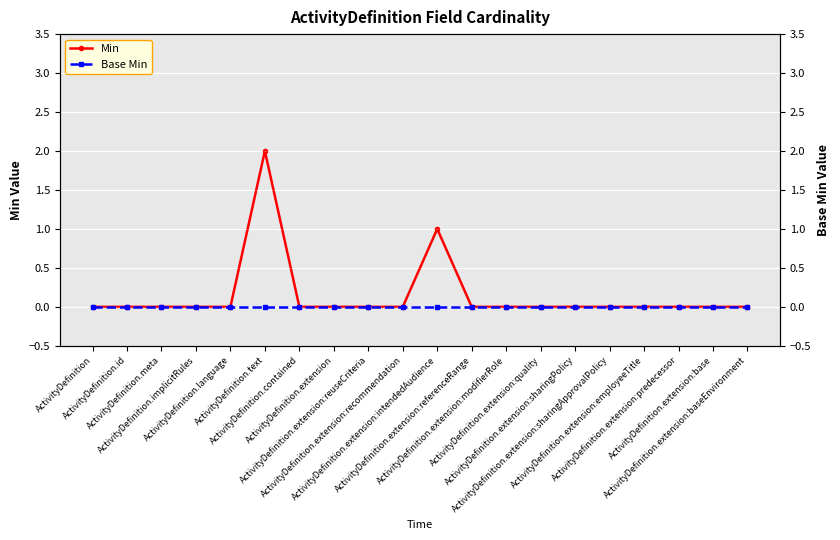

What is the label of the 5th point from the right?

ActivityDefinition.extension:sharingApprovalPolicy